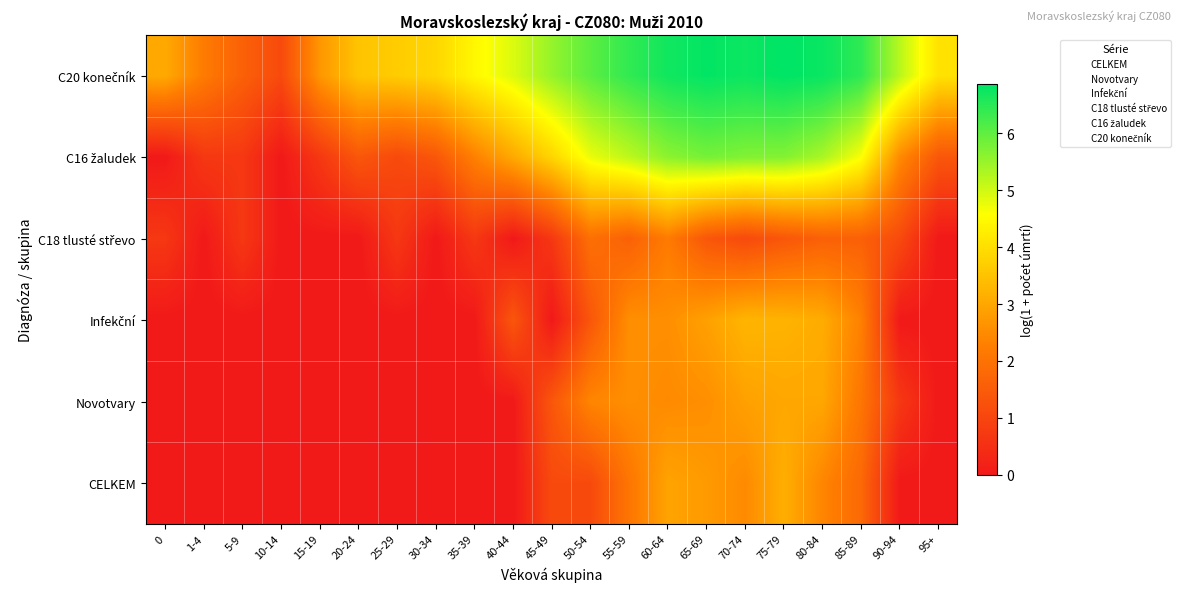

What is the spread (max minus min) of values at 20-24?

3.5